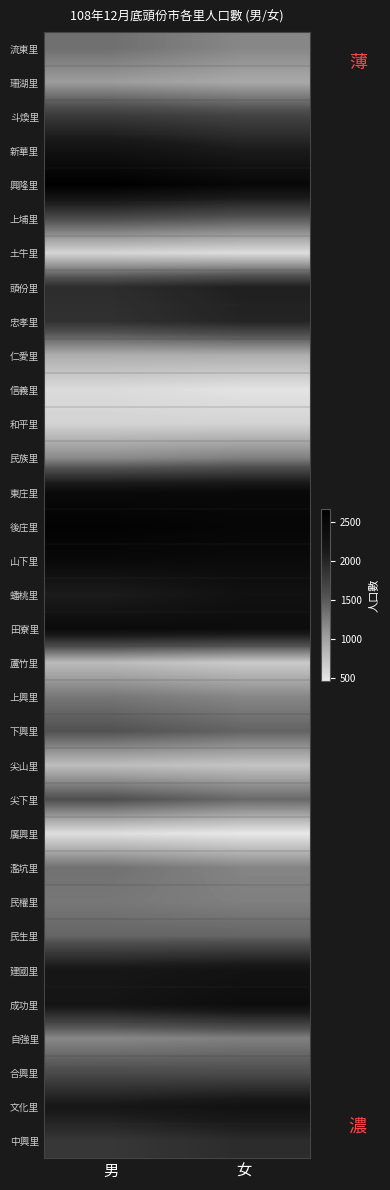

What is the greatest value displayed?

2659